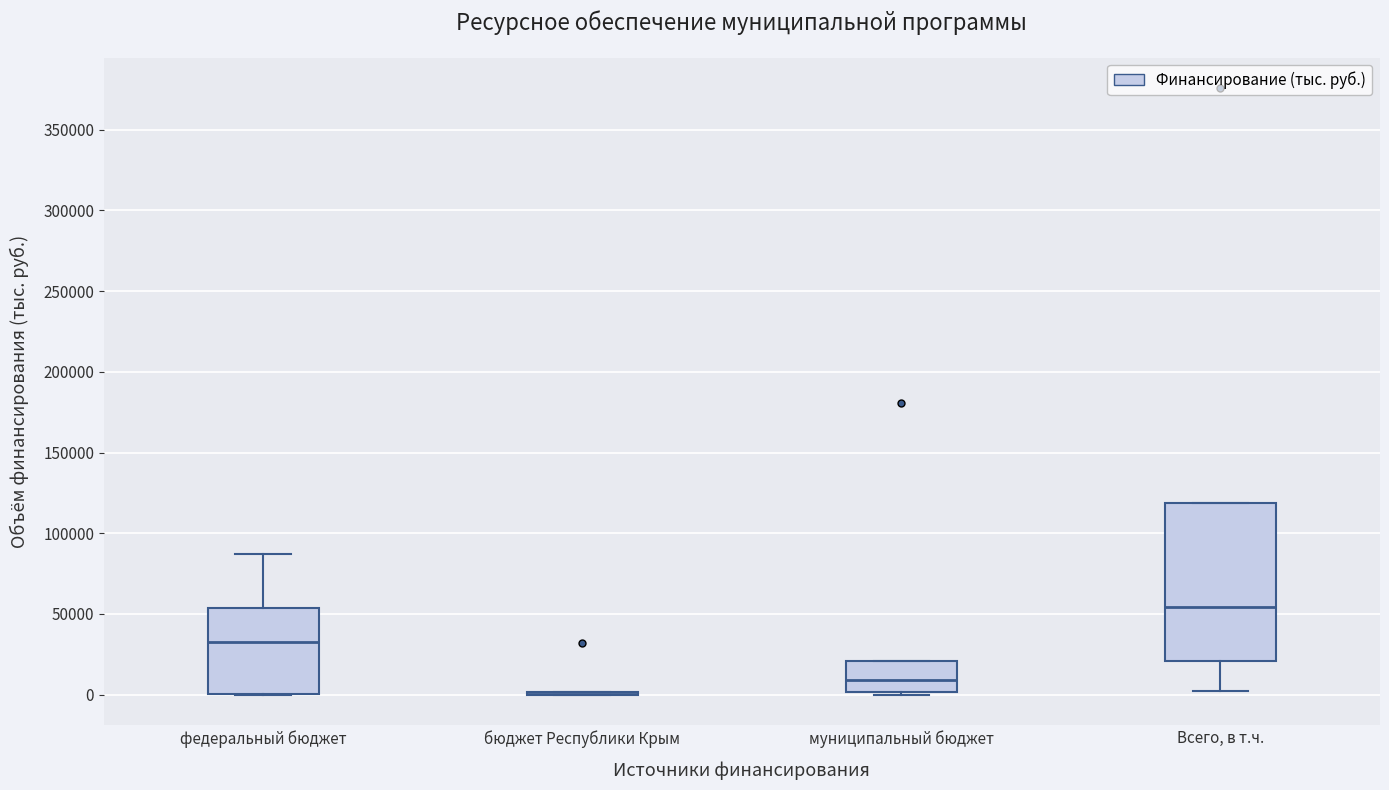

Where is the upper edge of the box for Всего, в т.ч. on the y-axis? The values are not printed on the chart, so give them approximately, as read against the axis.

120000